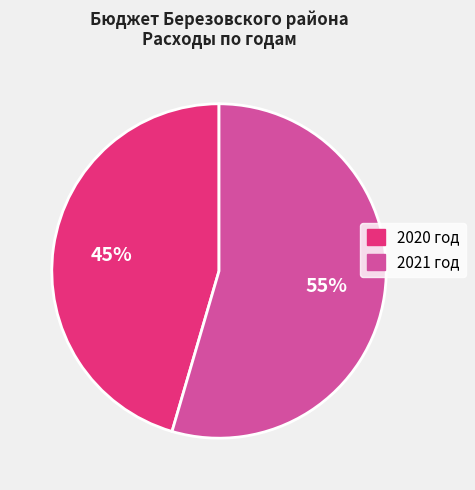

What is the smallest slice in the pie chart?

2020 год